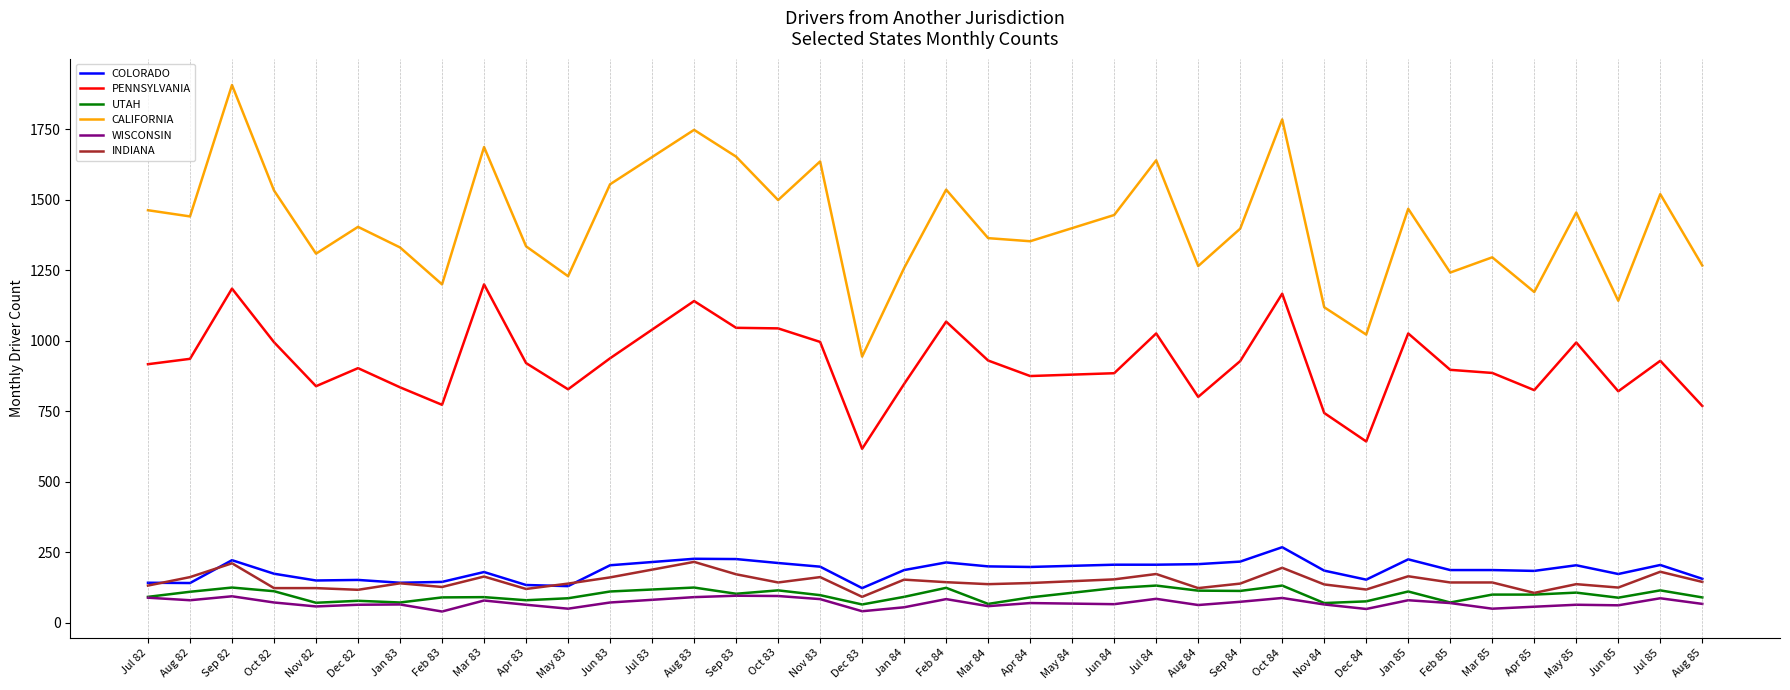

Is the value of WISCONSIN at Nov 84 greater than the value of PENNSYLVANIA at Jan 84?

No